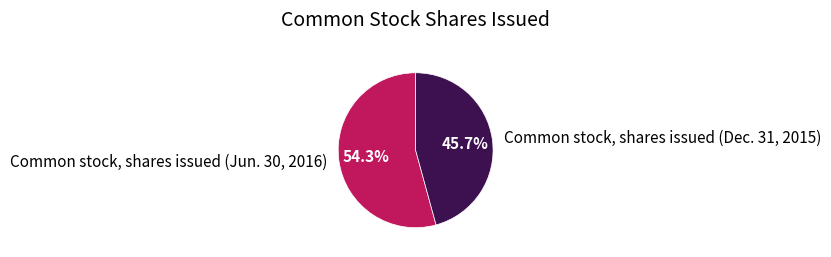

What is the largest slice in the pie chart?

Common stock, shares issued (Jun. 30, 2016)